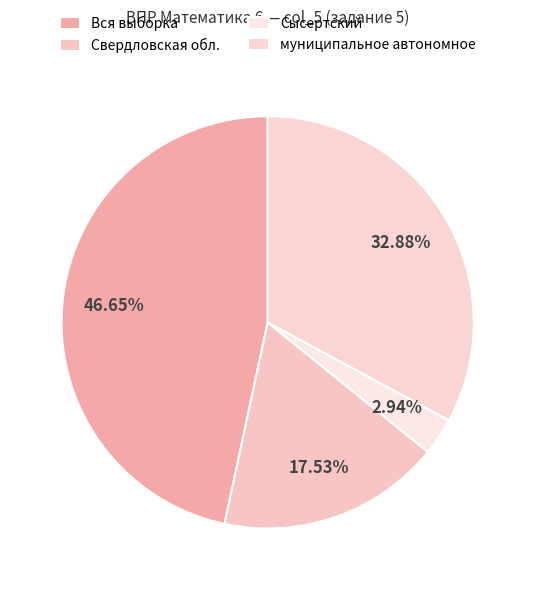

To the nearest percent, what is the difference between the Сысертский and Свердловская обл. slice percentages?

15%